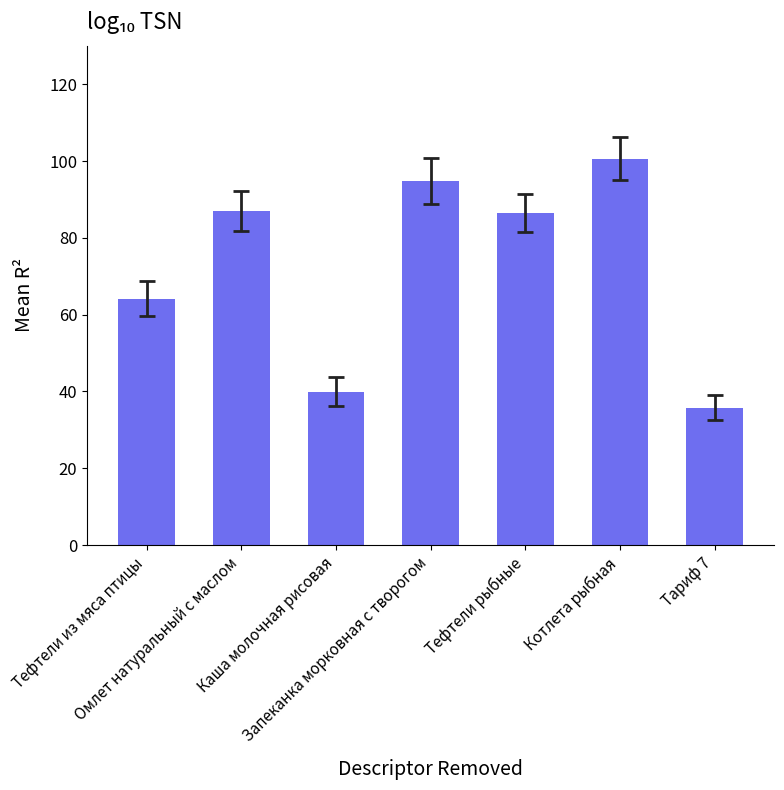

What is the smallest value displayed?

35.8